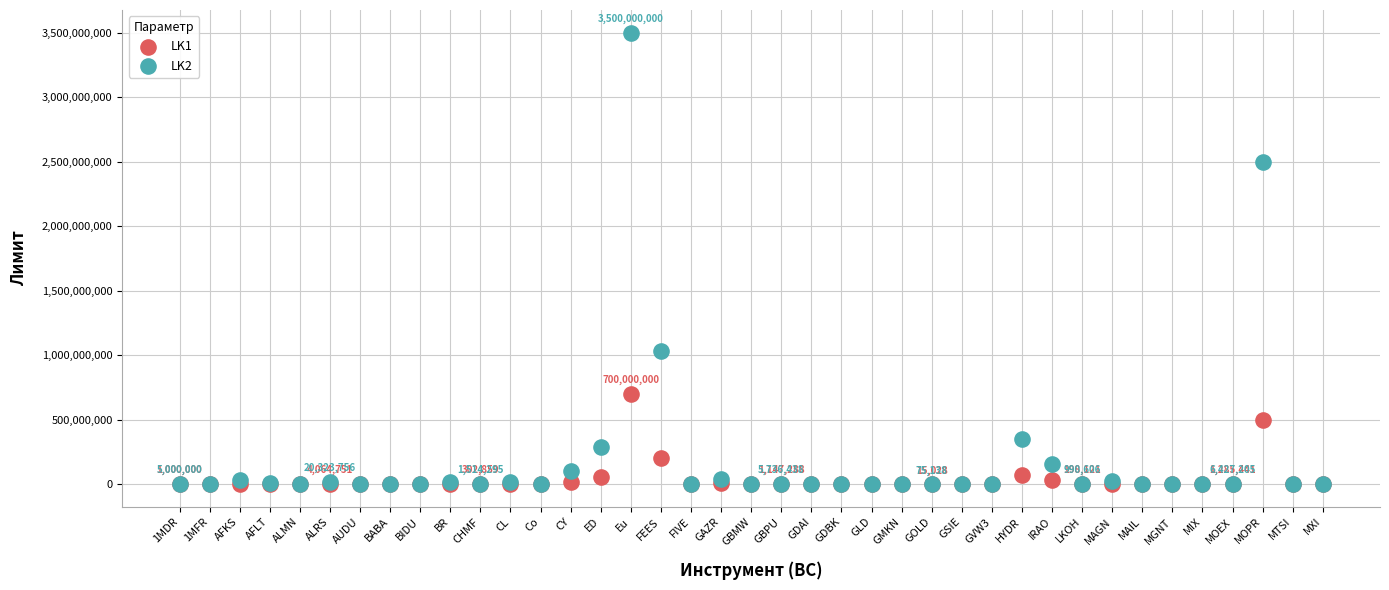

What are all the series names shown in the legend?

LK1, LK2